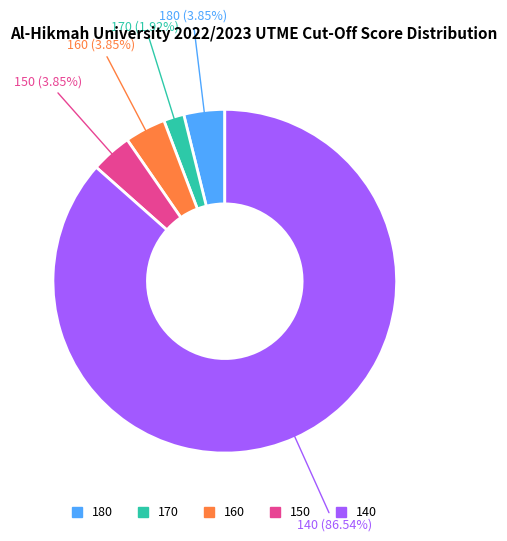

How many segments does this pie chart have?

5